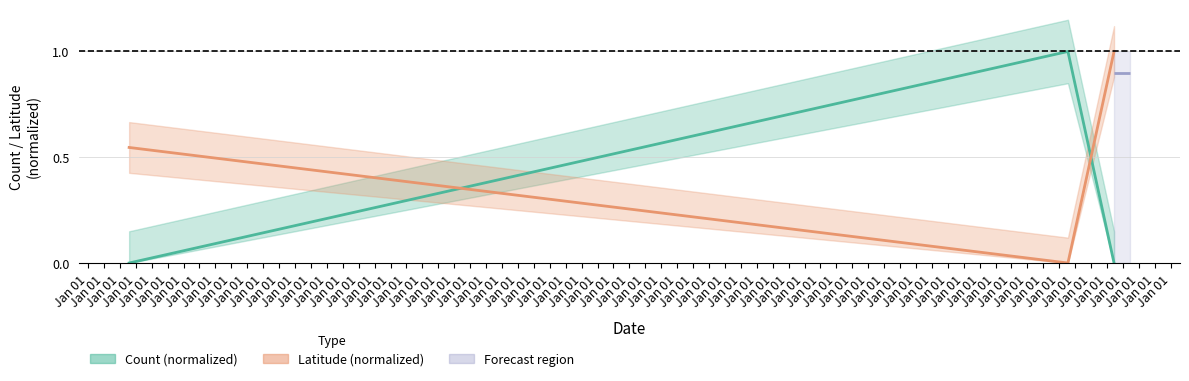

True or false: Latitude (normalized) has a value of 1.0 at Jan 01.

True